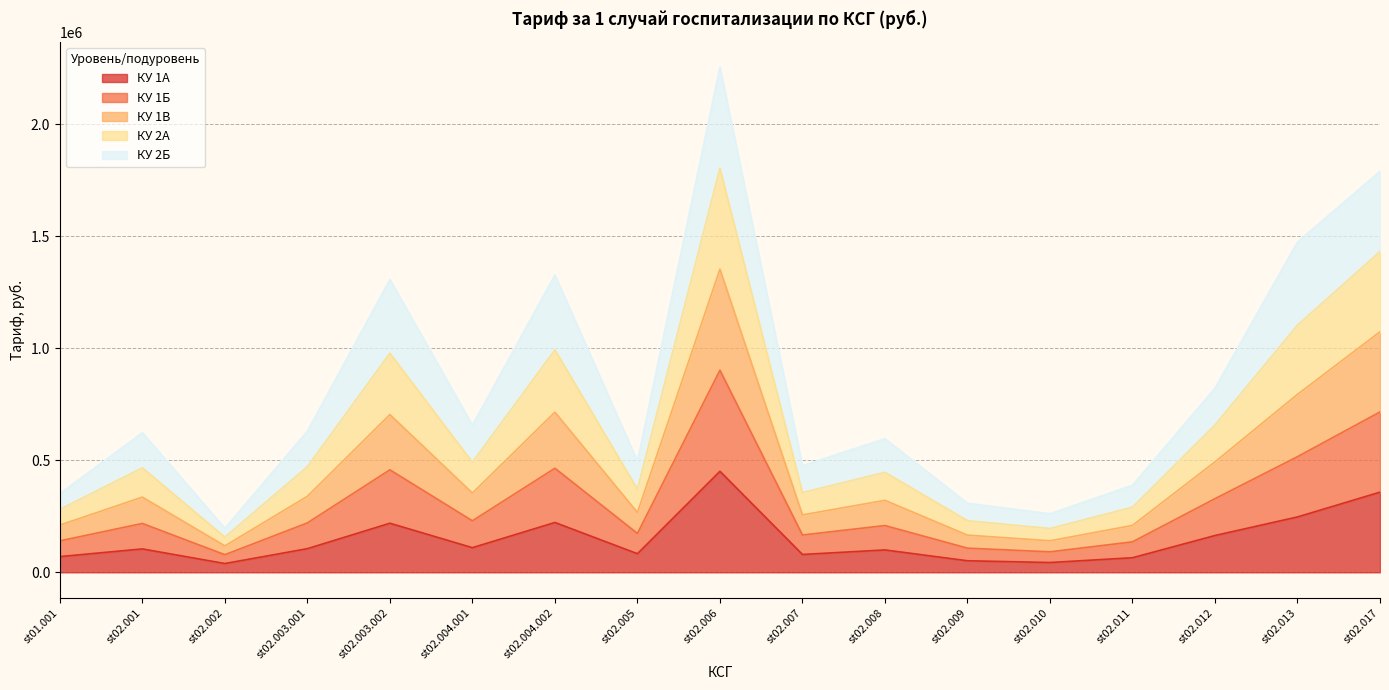

What is the value of the КУ 1А point at the 4th from the left?

105667.6